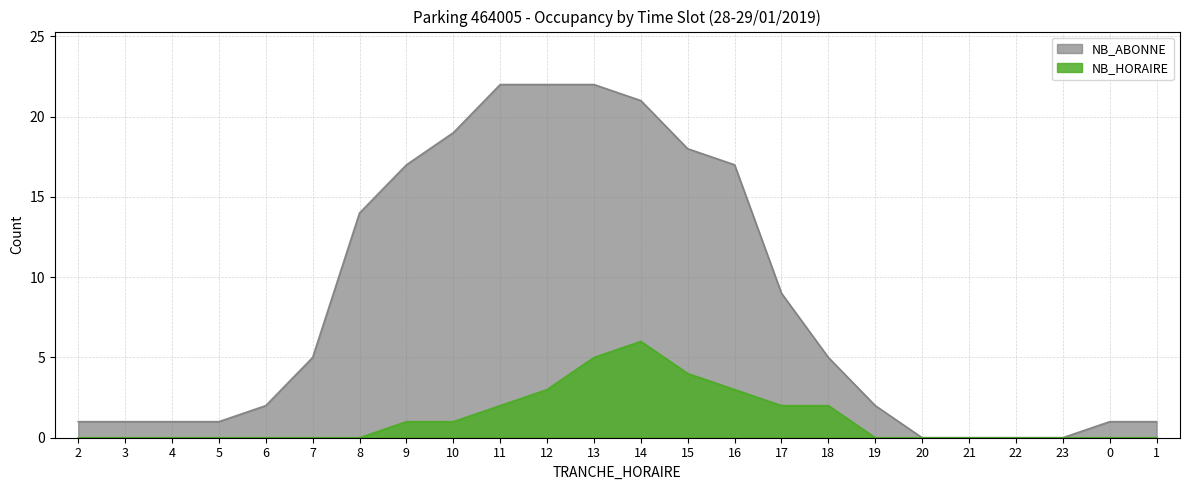

What is the label of the 24th point from the left?

1